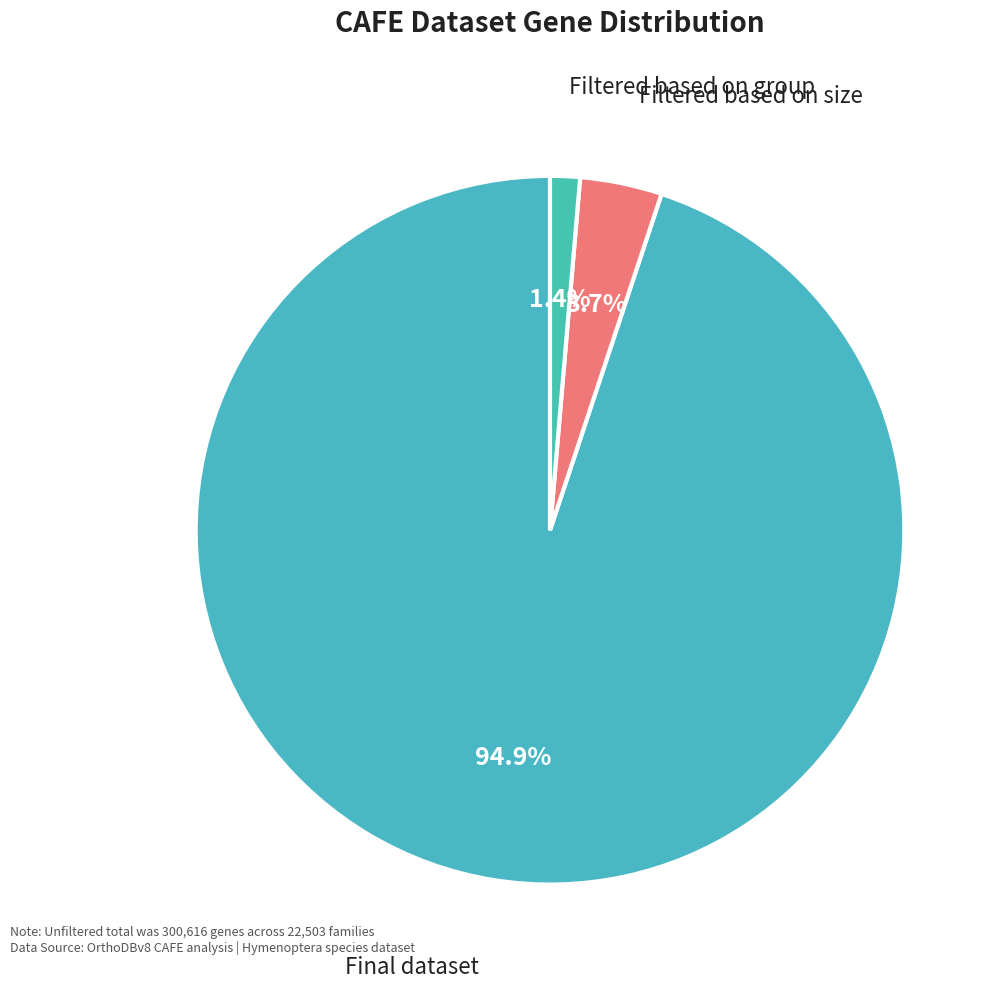

Which slice is the smallest?

Filtered based on group